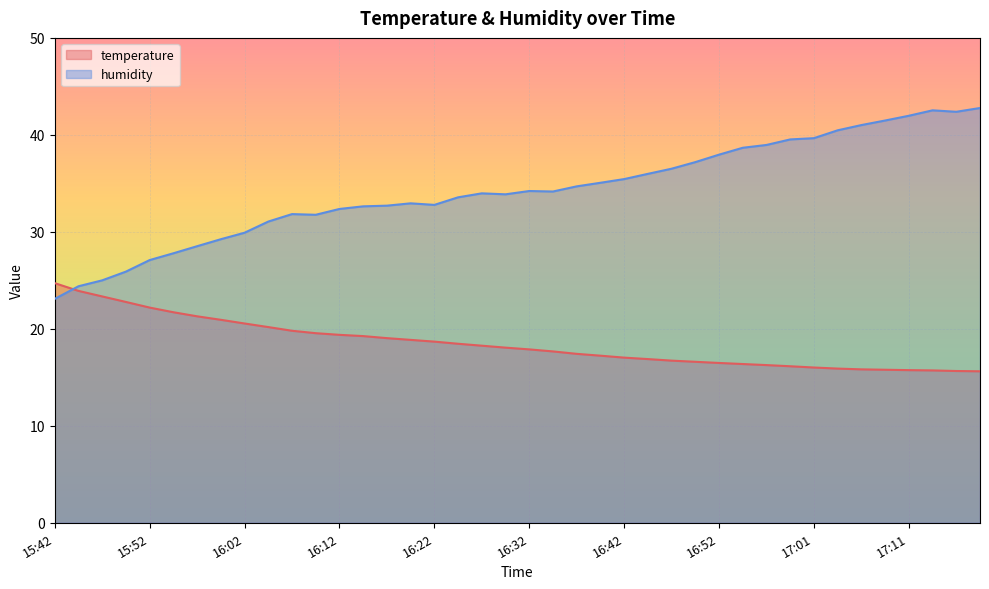

What are all the series names shown in the legend?

temperature, humidity